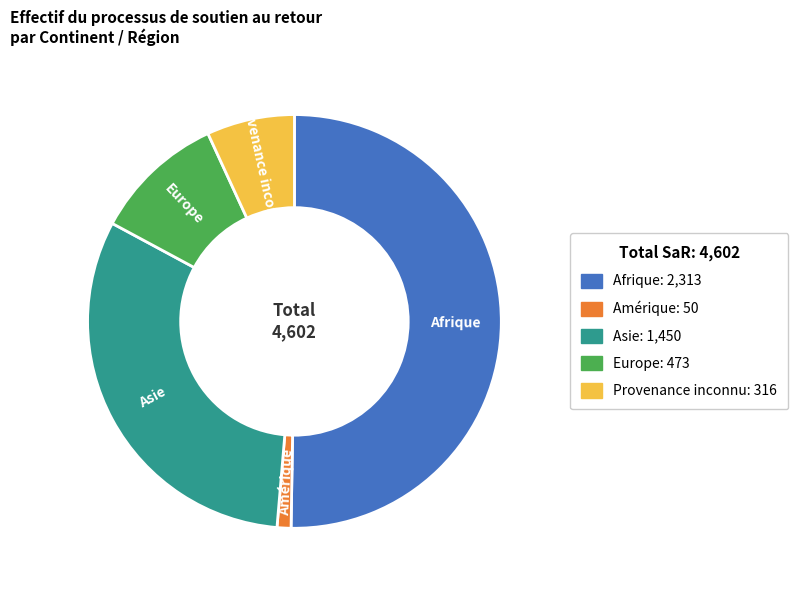

Rank the categories by value from highest to lowest.

Afrique, Asie, Europe, Provenance inconnu, Amérique